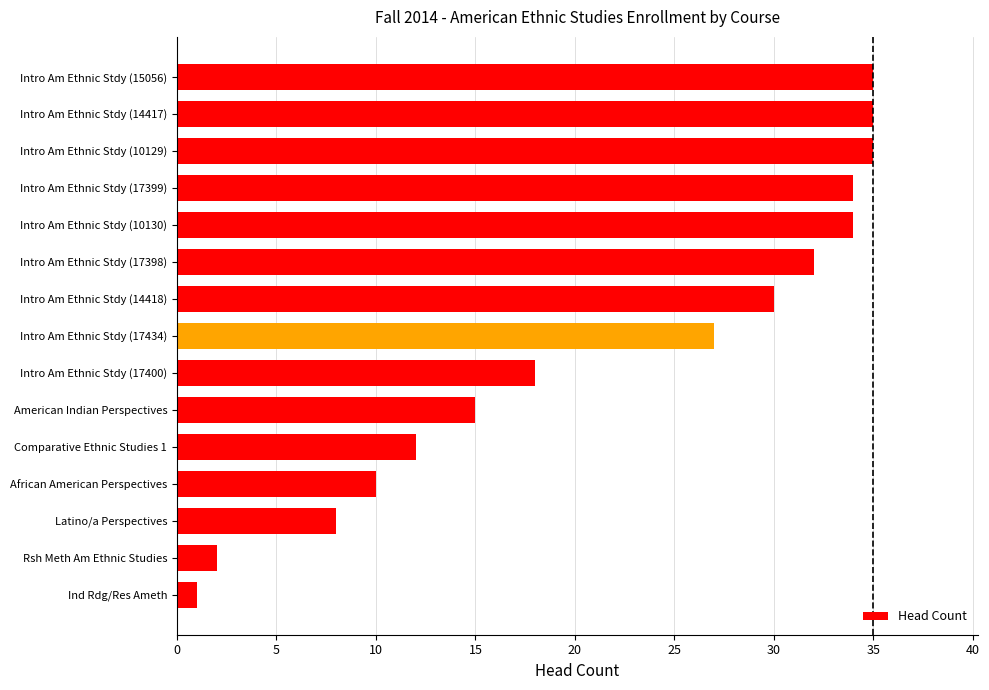

What is the sum of all values?

328